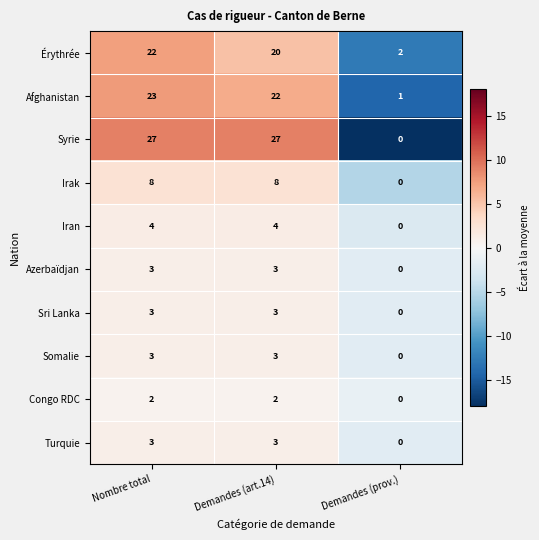

What is the sum of all Afghanistan values?

46